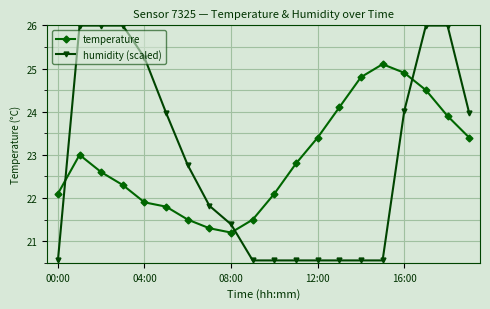

In temperature, how many points are higher than both neighbors (excluding endpoints)?

2